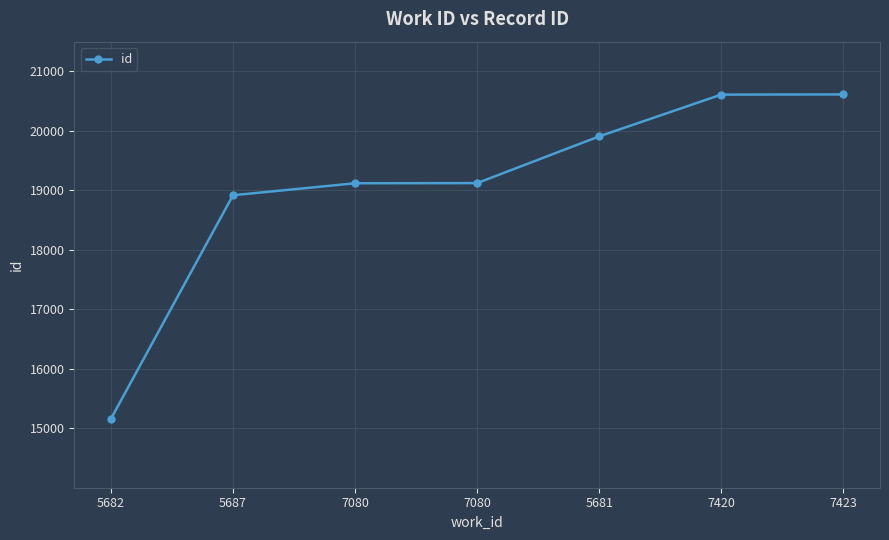

Reading right to left, transcribe all the data shown in this chart.

7423=20613	7420=20610	5681=19908	7080=19122	7080=19119	5687=18918	5682=15157